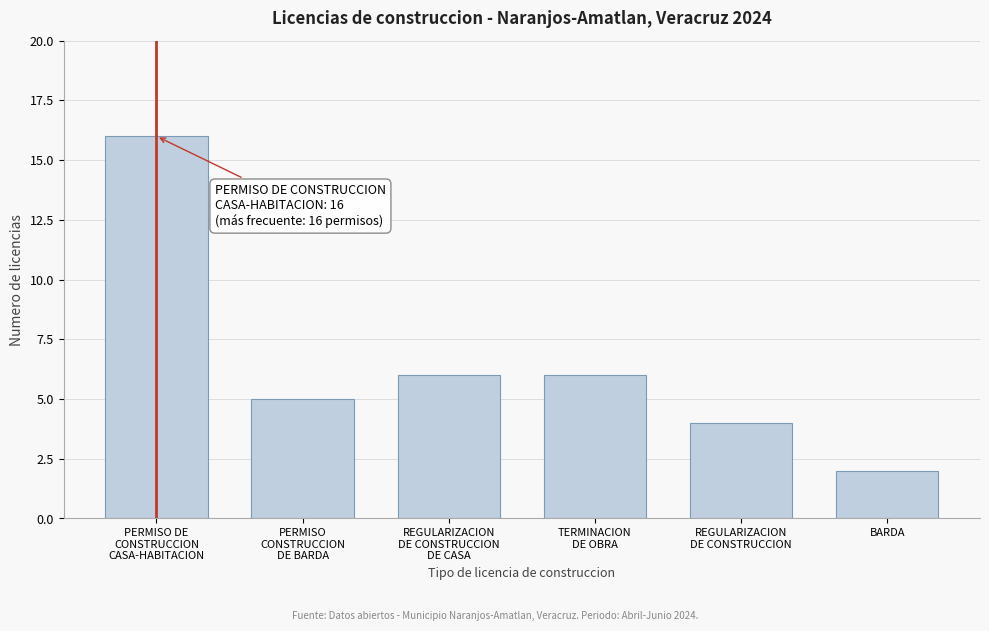

Reading left to right, extract all data points from this chart.

16	5	6	6	4	2